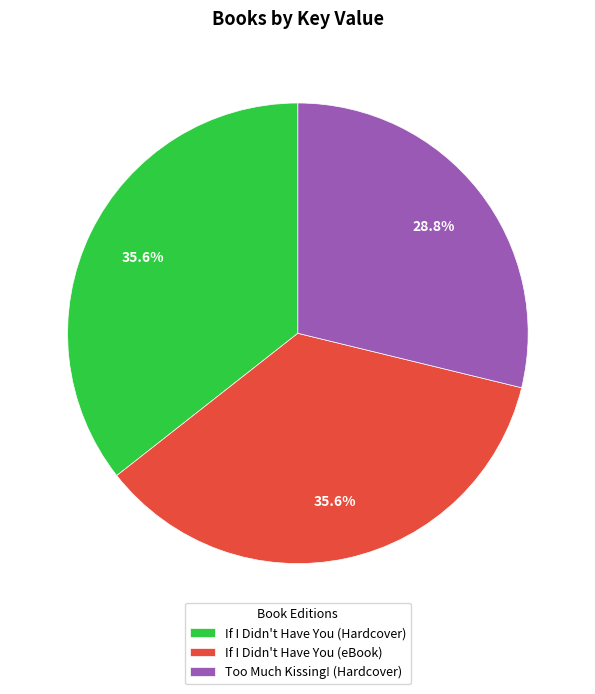

What percentage is the If I Didn't Have You (Hardcover) slice, to the nearest percent?

36%